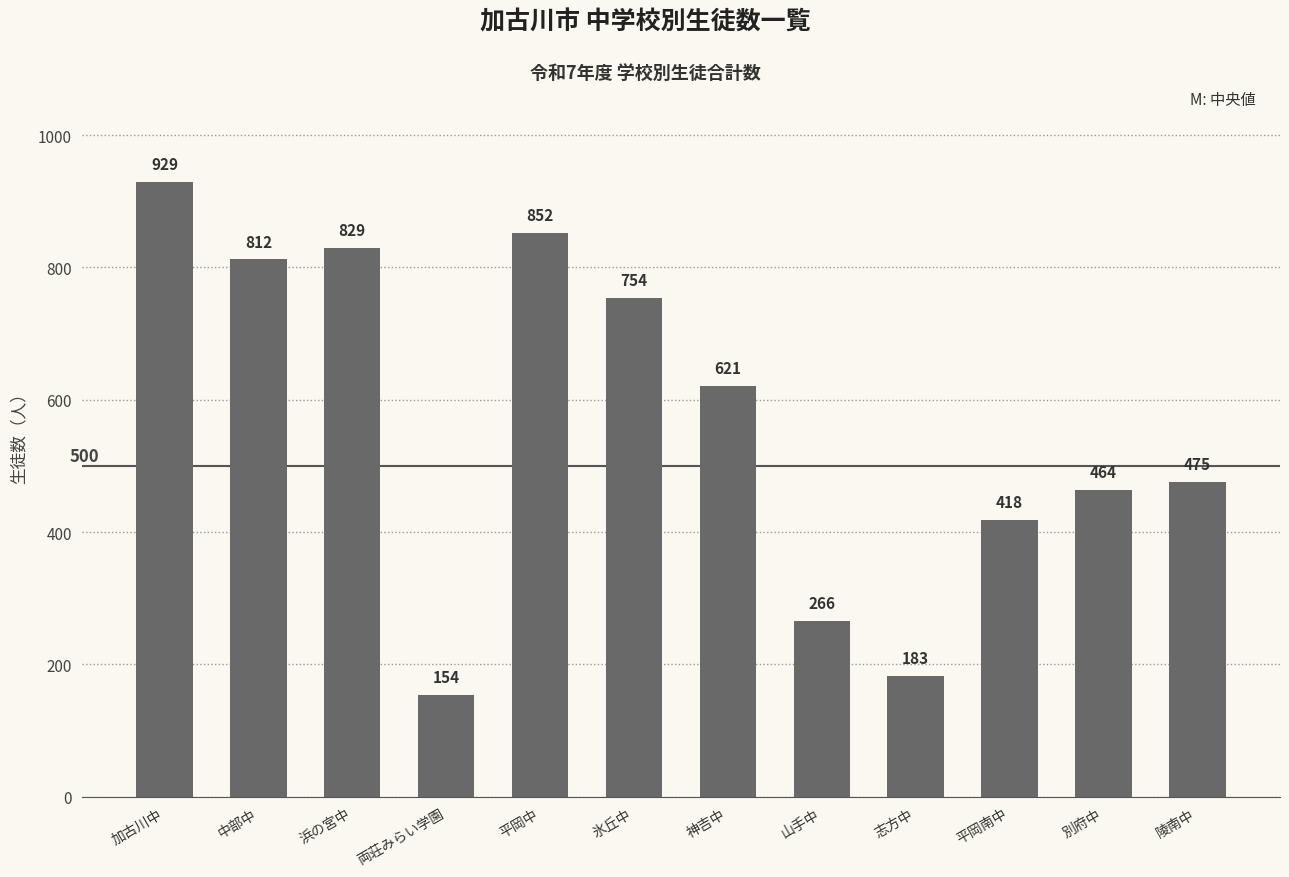

Which category has the lowest value across all series?

両荘みらい学園